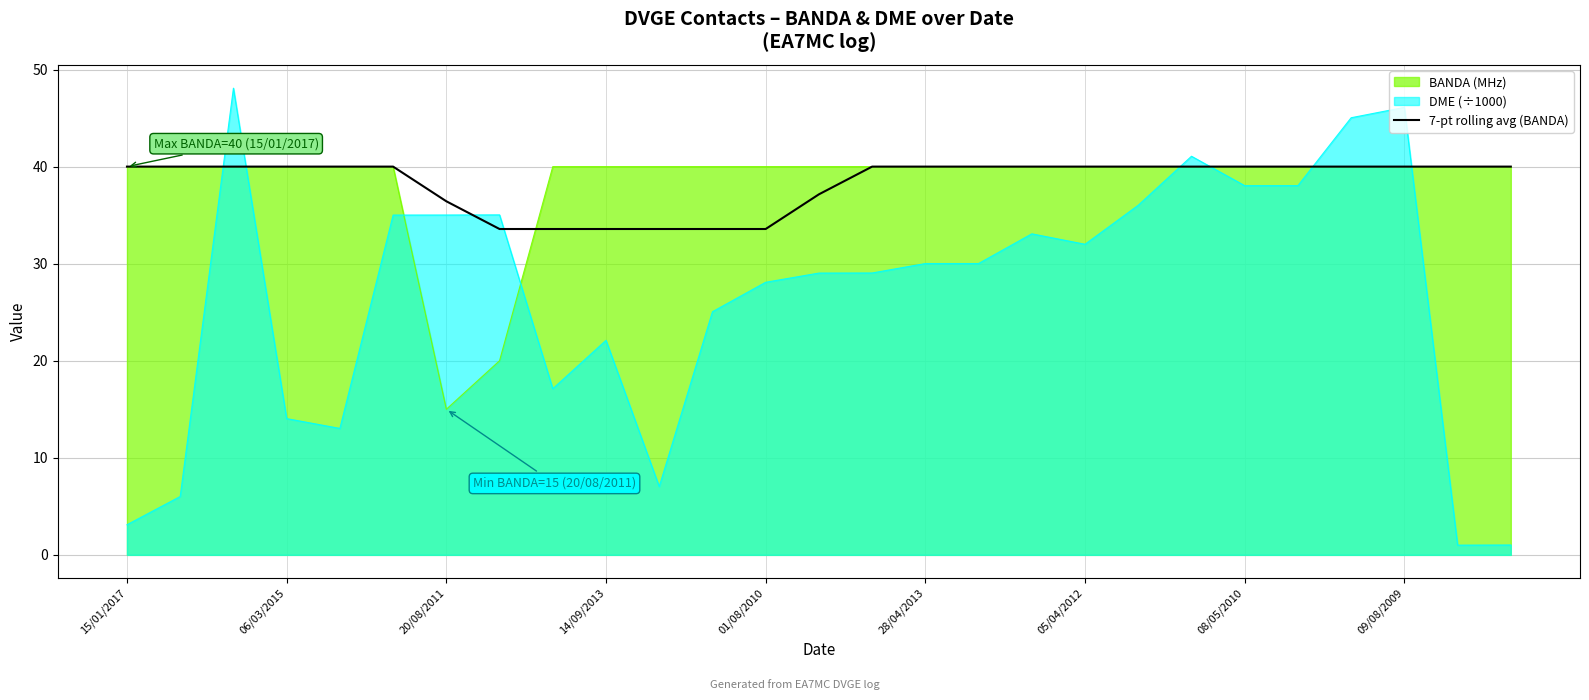

Which series has the largest range (max minus min)?

DME (÷1000)